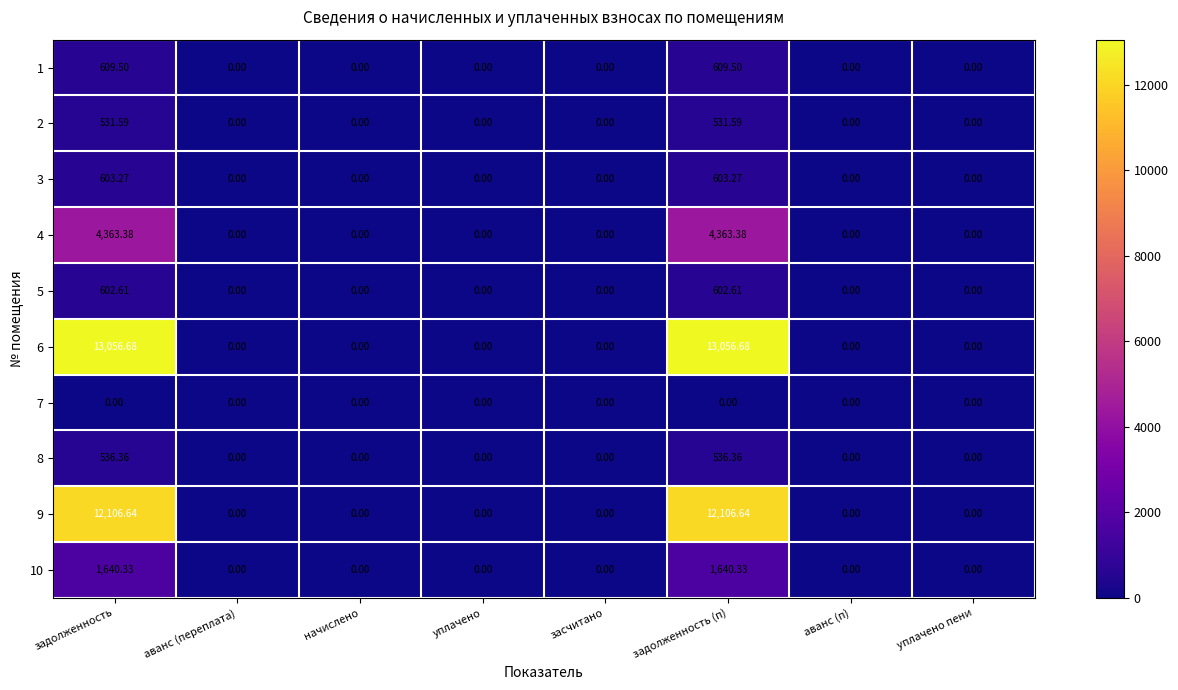

How many series are shown in this chart?

10